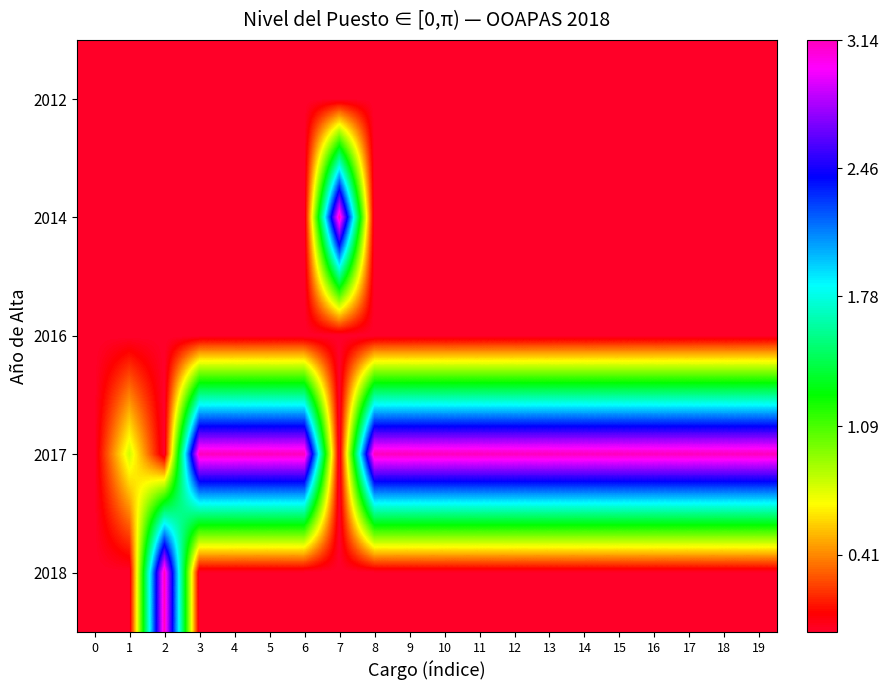

Reading left to right, extract all data points from this chart.

2012: 0=0.0	1=0.0	2=0.0	3=0.0	4=0.0	5=0.0	6=0.0	7=0.0	8=0.0	9=0.0	10=0.0	11=0.0	12=0.0	13=0.0	14=0.0	15=0.0	16=0.0	17=0.0	18=0.0	19=0.0
2014: 0=0.0	1=0.0	2=0.0	3=0.0	4=0.0	5=0.0	6=0.0	7=3.1	8=0.0	9=0.0	10=0.0	11=0.0	12=0.0	13=0.0	14=0.0	15=0.0	16=0.0	17=0.0	18=0.0	19=0.0
2016: 0=0.0	1=0.0	2=0.0	3=0.0	4=0.0	5=0.0	6=0.0	7=0.0	8=0.0	9=0.0	10=0.0	11=0.0	12=0.0	13=0.0	14=0.0	15=0.0	16=0.0	17=0.0	18=0.0	19=0.0
2017: 0=0.0	1=0.8	2=0.0	3=3.1	4=3.1	5=3.1	6=3.1	7=0.0	8=3.1	9=3.1	10=3.1	11=3.1	12=3.1	13=3.1	14=3.1	15=3.1	16=3.1	17=3.1	18=3.1	19=3.1
2018: 0=0.0	1=0.0	2=3.1	3=0.0	4=0.0	5=0.0	6=0.0	7=0.0	8=0.0	9=0.0	10=0.0	11=0.0	12=0.0	13=0.0	14=0.0	15=0.0	16=0.0	17=0.0	18=0.0	19=0.0